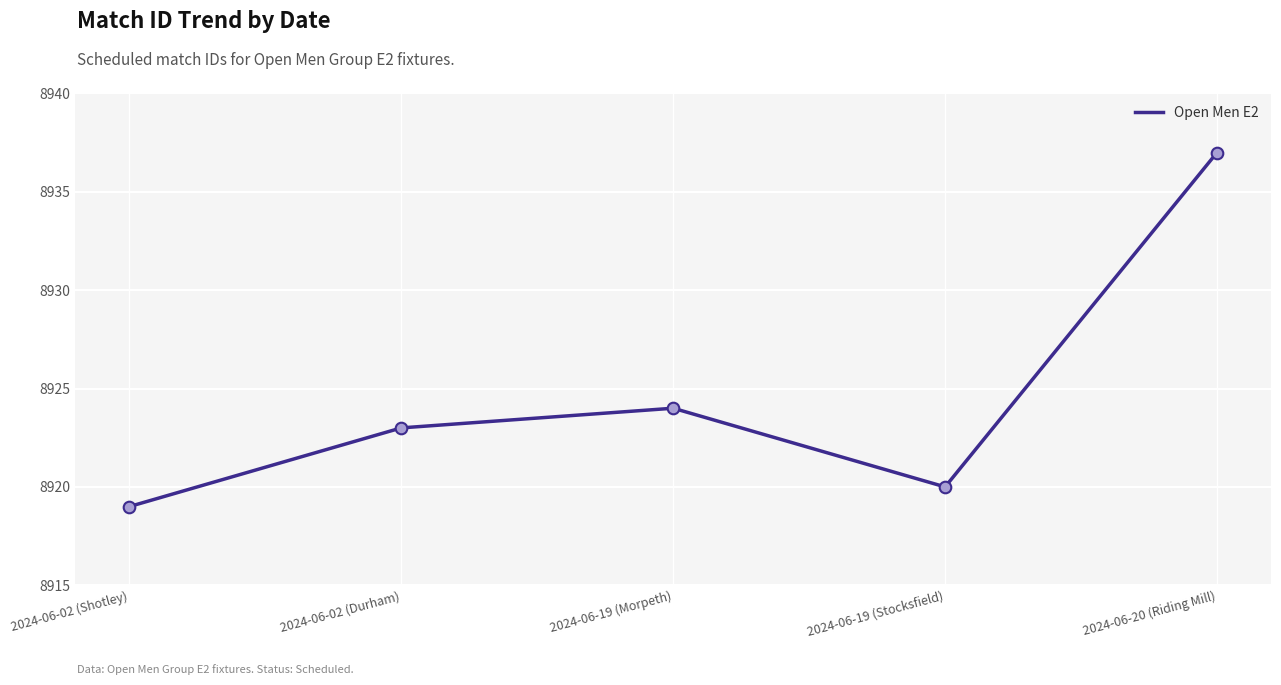

Approximately how many times larger is the value at 2024-06-02 (Shotley) compared to 2024-06-19 (Morpeth)?

1.0